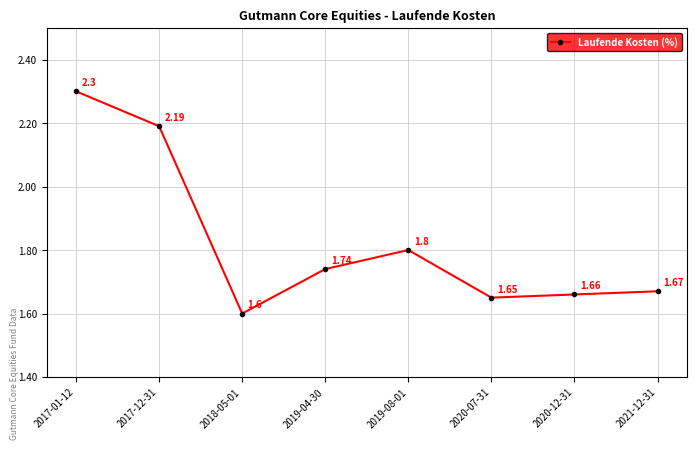

Rank the categories by value from lowest to highest.

2018-05-01, 2020-07-31, 2020-12-31, 2021-12-31, 2019-04-30, 2019-08-01, 2017-12-31, 2017-01-12